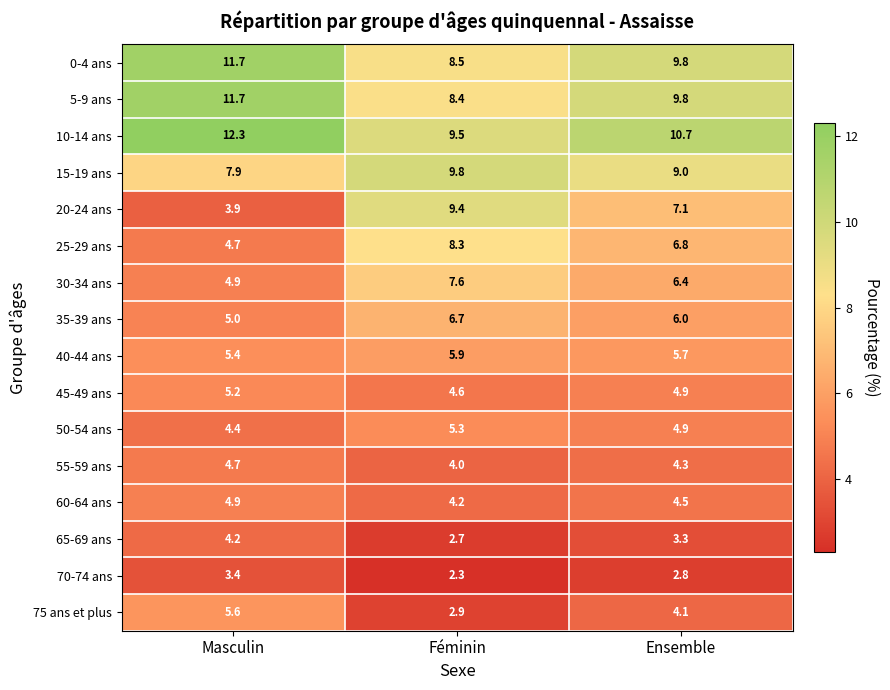

What is the difference between the maximum and minimum values in the 75 ans et plus series?

2.7